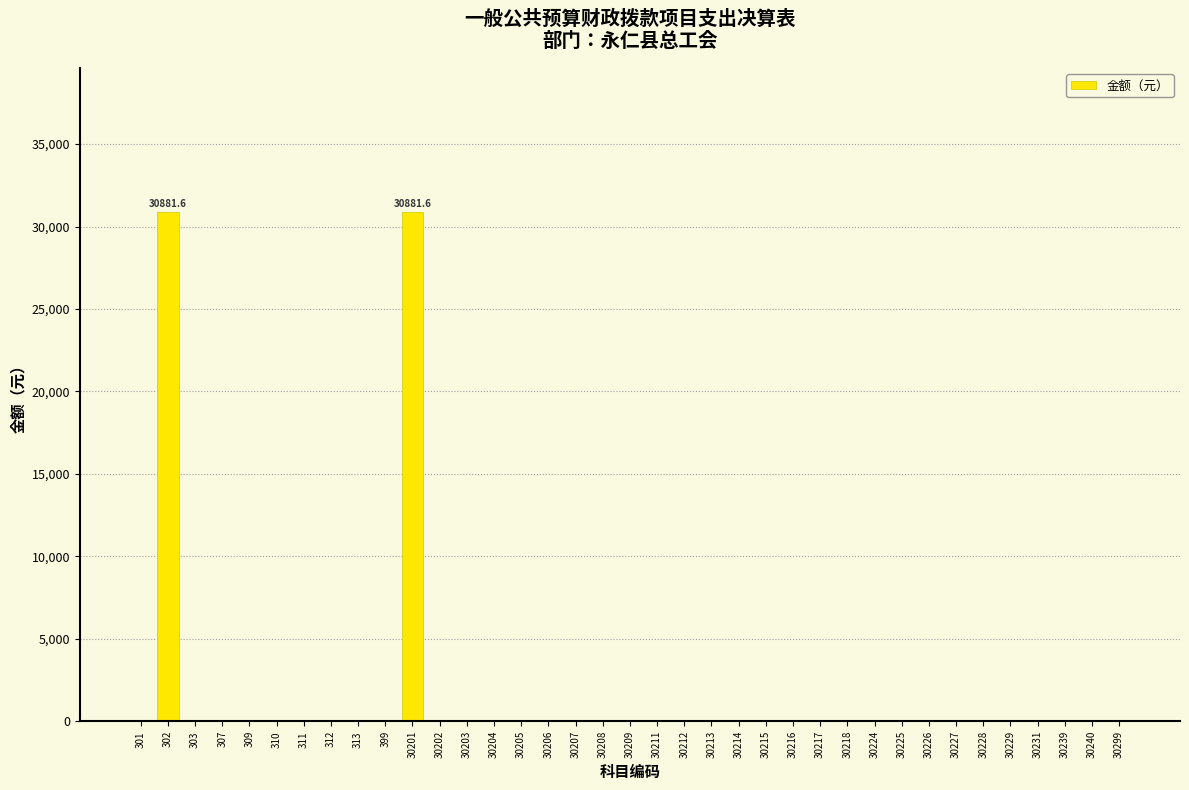

Is it true that the value at 30215 is 0.0?

True